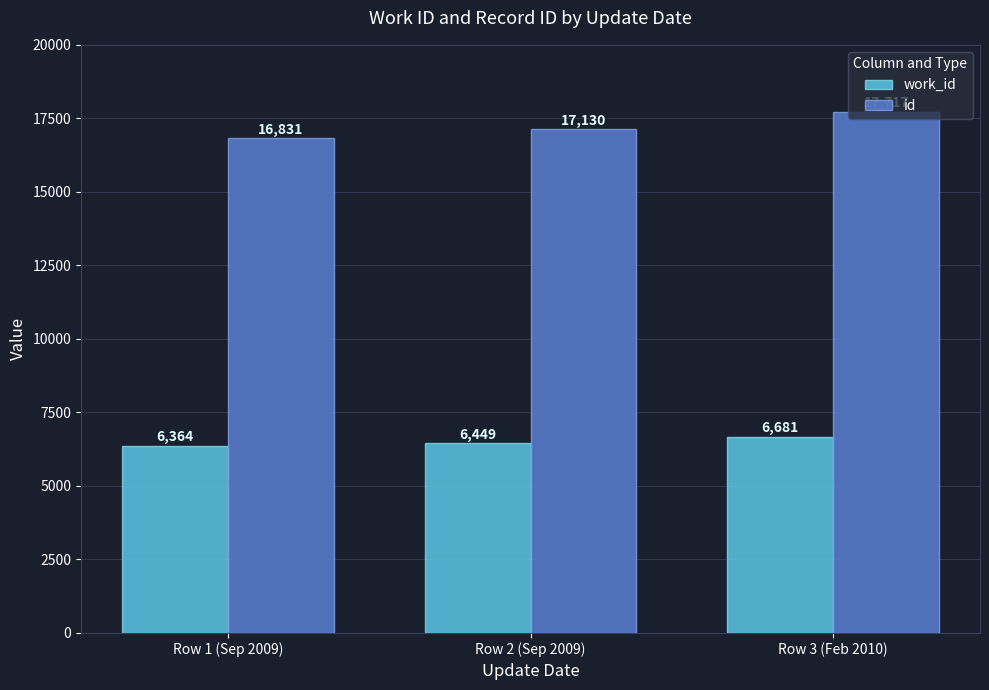

Reading left to right, list all the values displayed in this chart.

work_id: 6364	6449	6681
id: 16831	17130	17717